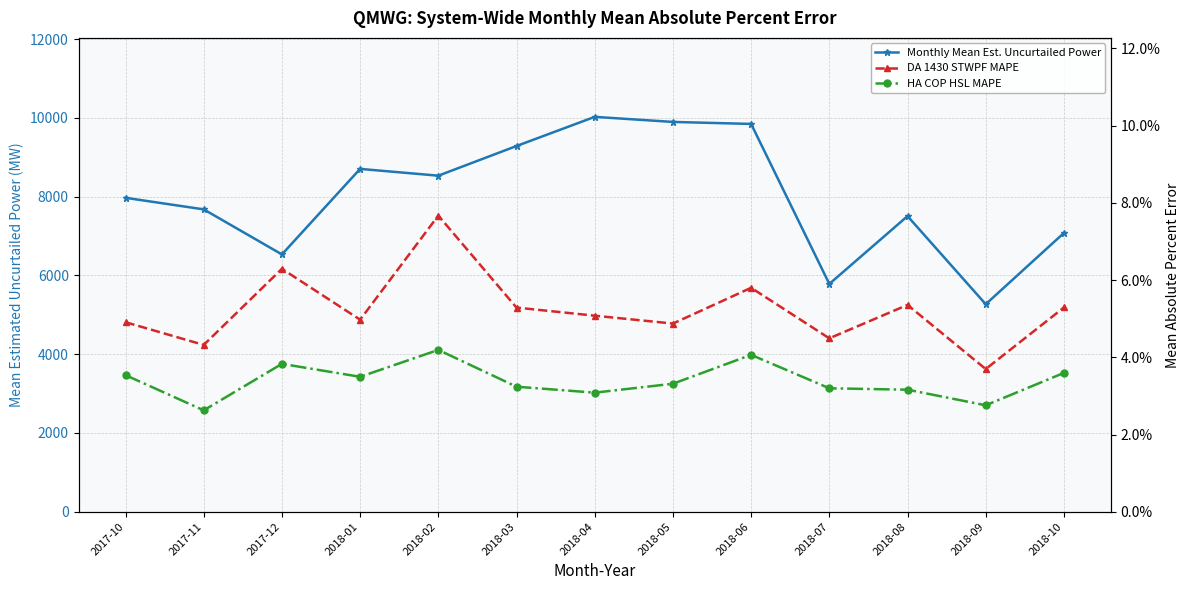

What is the sum of all HA COP HSL MAPE values?

0.4